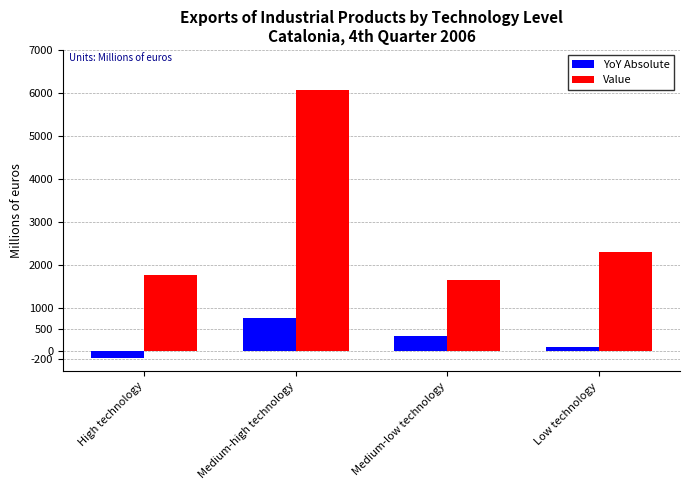

Between High technology and Medium-high technology, which series saw the biggest shift?

Value